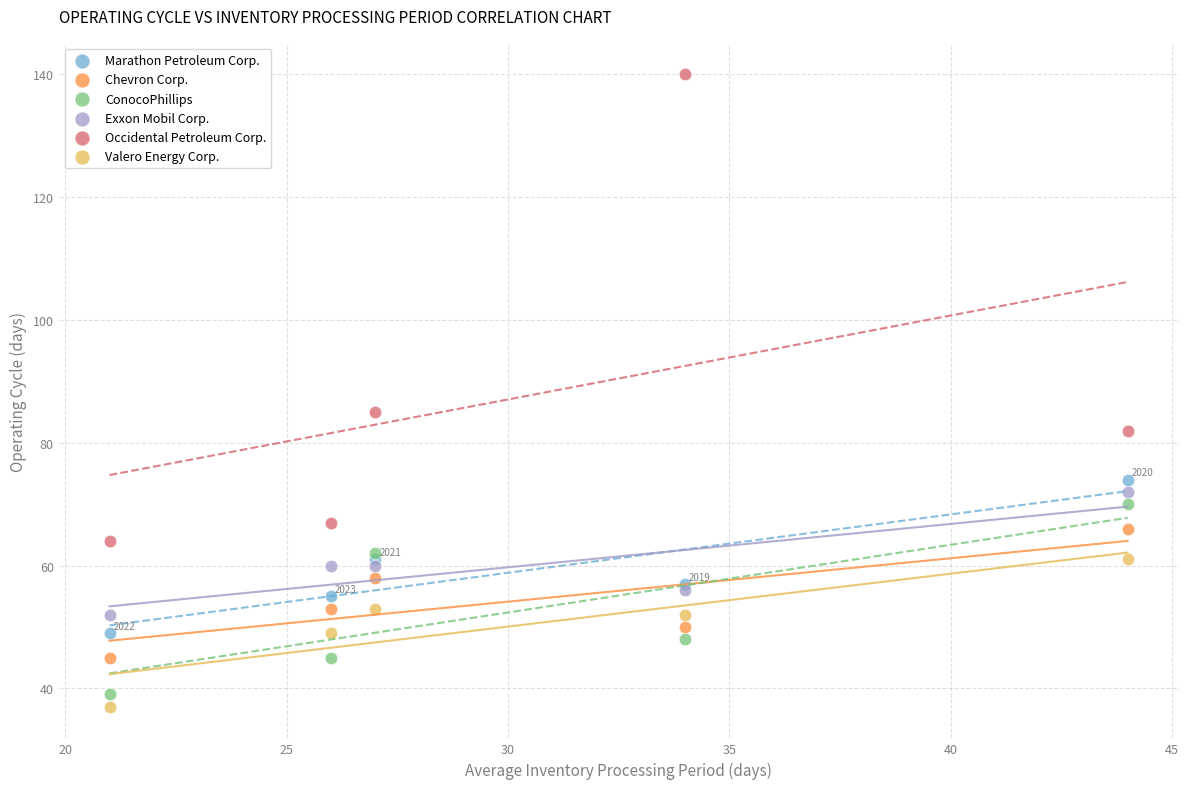

Which series reaches the maximum Y coordinate?

Occidental Petroleum Corp.